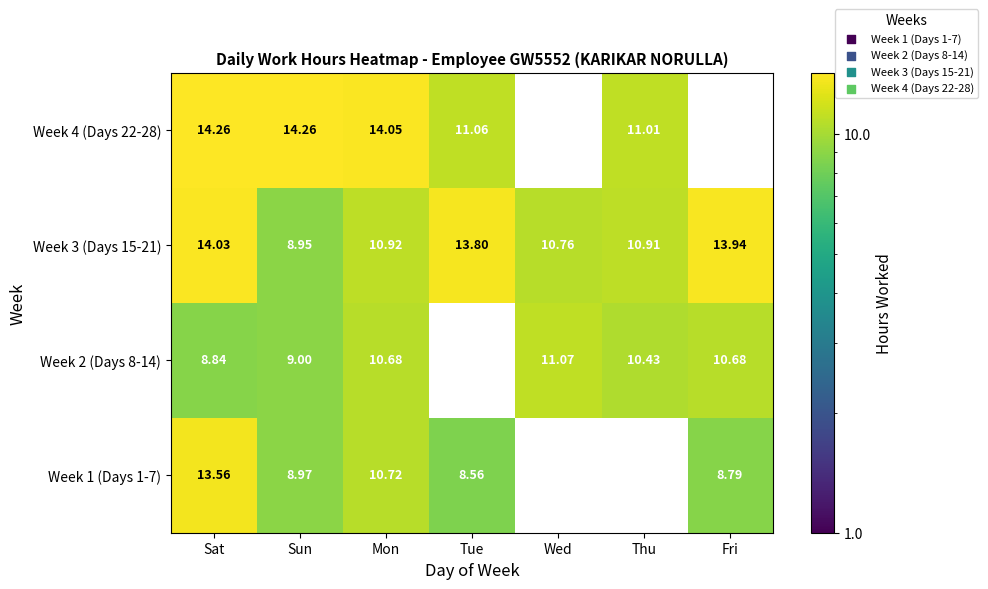

Rank the categories by Week 3 (Days 15-21) value from highest to lowest.

Sat, Fri, Tue, Mon, Thu, Wed, Sun